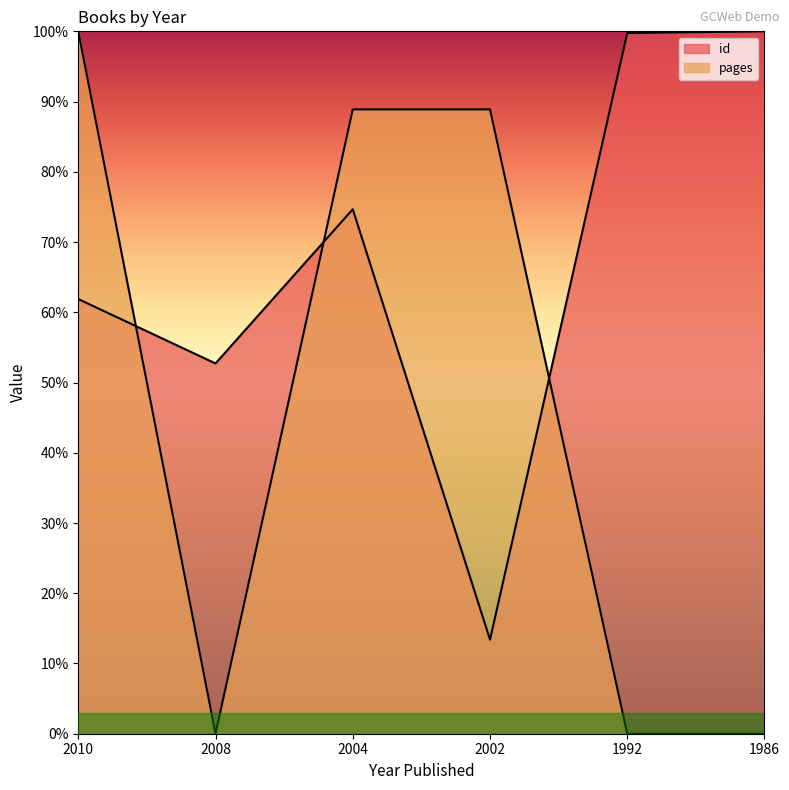

At which category does id reach its first local peak?

2004